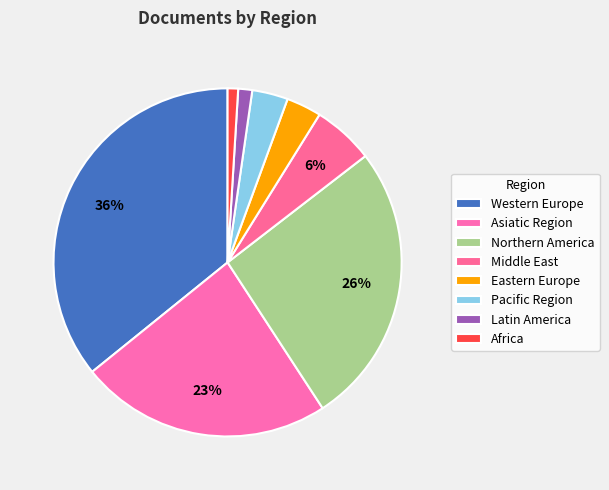

What is the change in value from Middle East to Eastern Europe?

-209